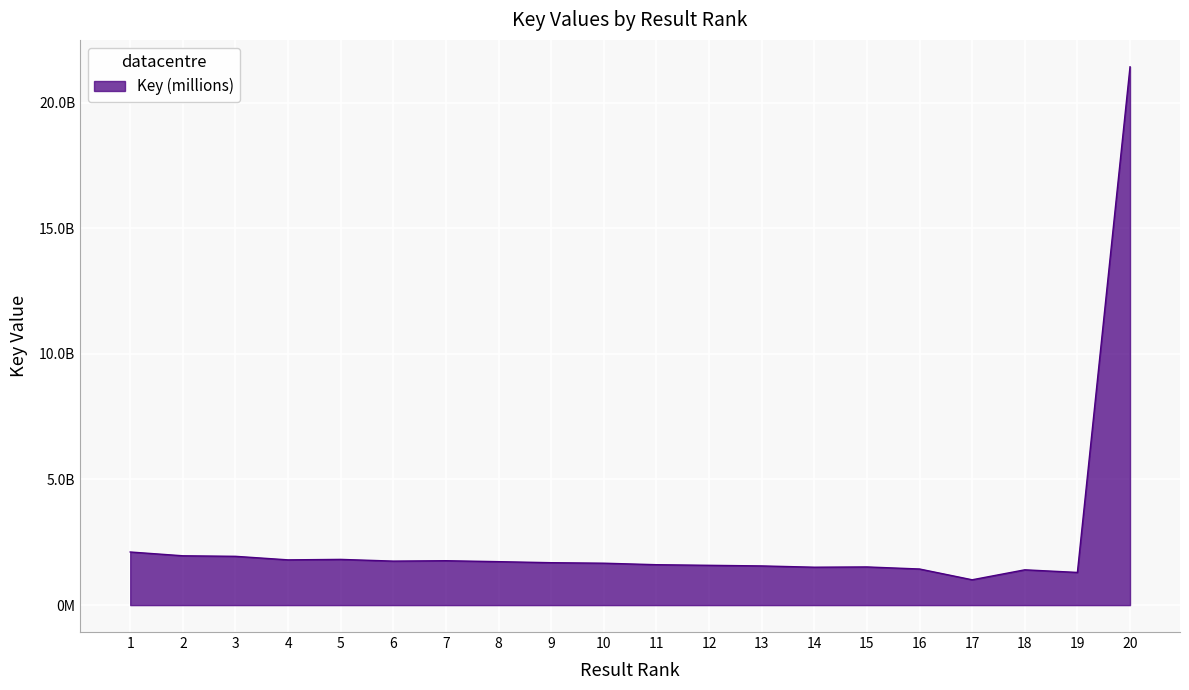

Does the chart display data point markers on the line(s)?

No